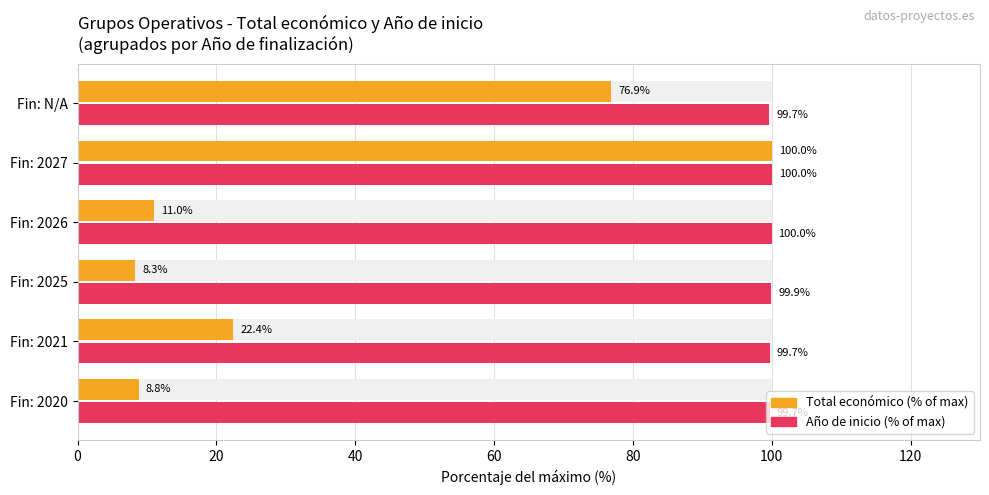

Are the bars grouped side by side (vs. stacked)?

Yes